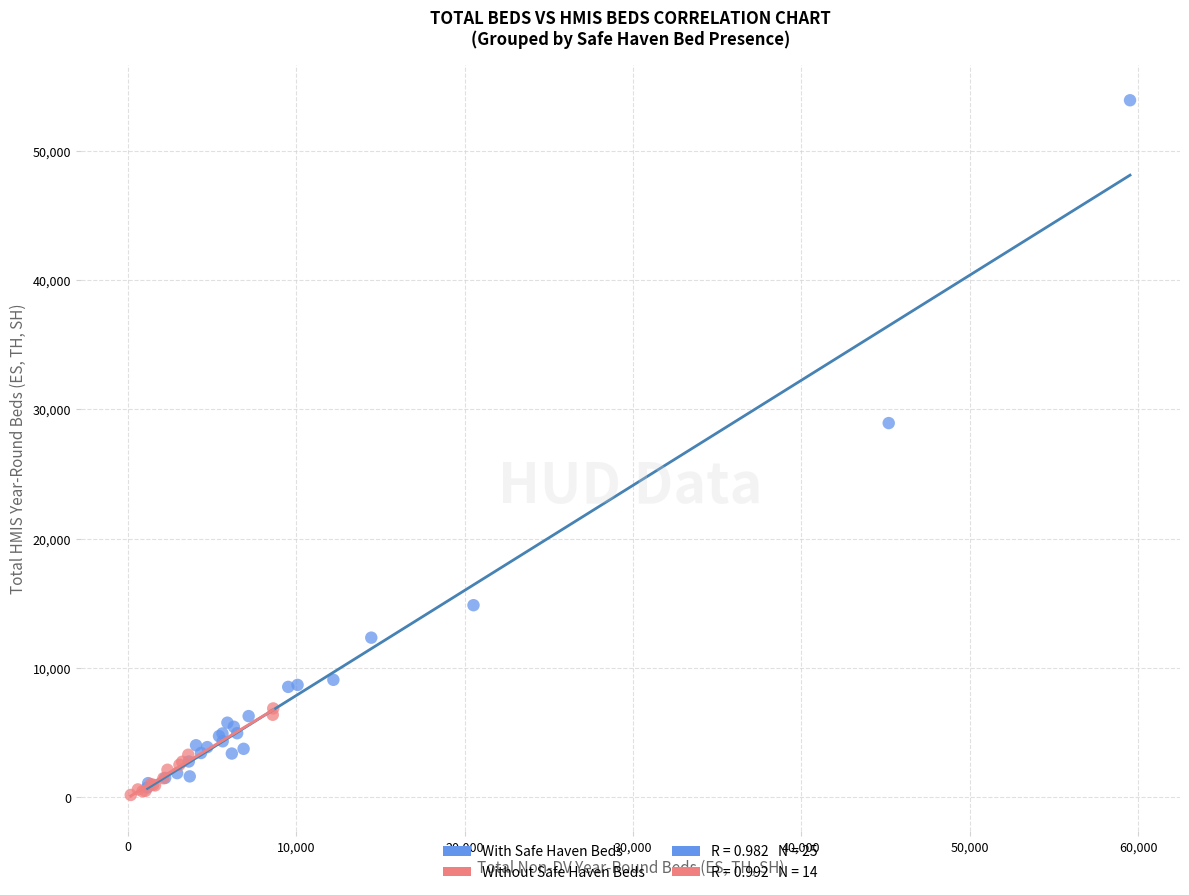

Which series has the widest spread of Y values?

With Safe Haven Beds